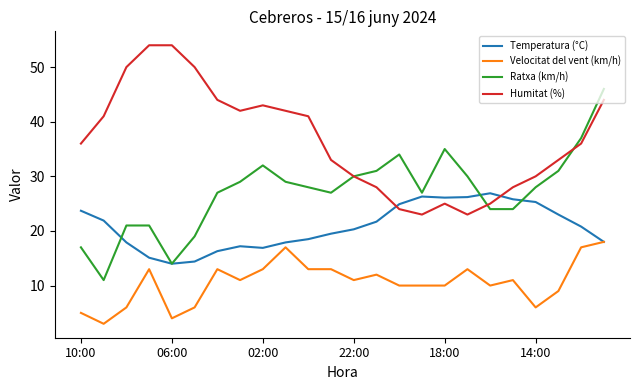

Which series has the largest total across all categories?

Humitat (%)